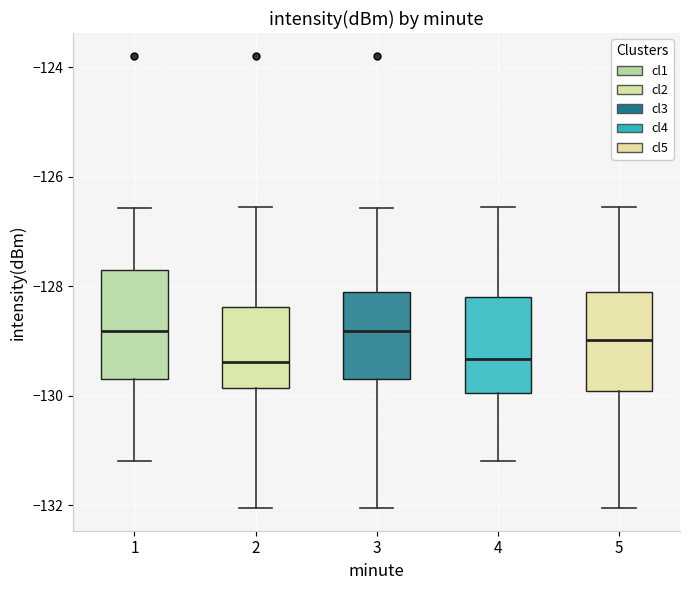

Reading left to right, transcribe this box plot: for each box, give where its median line is, the range the box spans, and where its two whiskers end, as read against the y-axis. The values are not printed on the chart, so give them approximately, as read against the axis.

1: median -128.8, box -129.8 to -127.8, whiskers -131.2 to -126.6
2: median -129.4, box -129.8 to -128.4, whiskers -132.0 to -126.6
3: median -128.8, box -129.8 to -128.2, whiskers -132.0 to -126.6
4: median -129.4, box -130.0 to -128.2, whiskers -131.2 to -126.6
5: median -129.0, box -130.0 to -128.2, whiskers -132.0 to -126.6